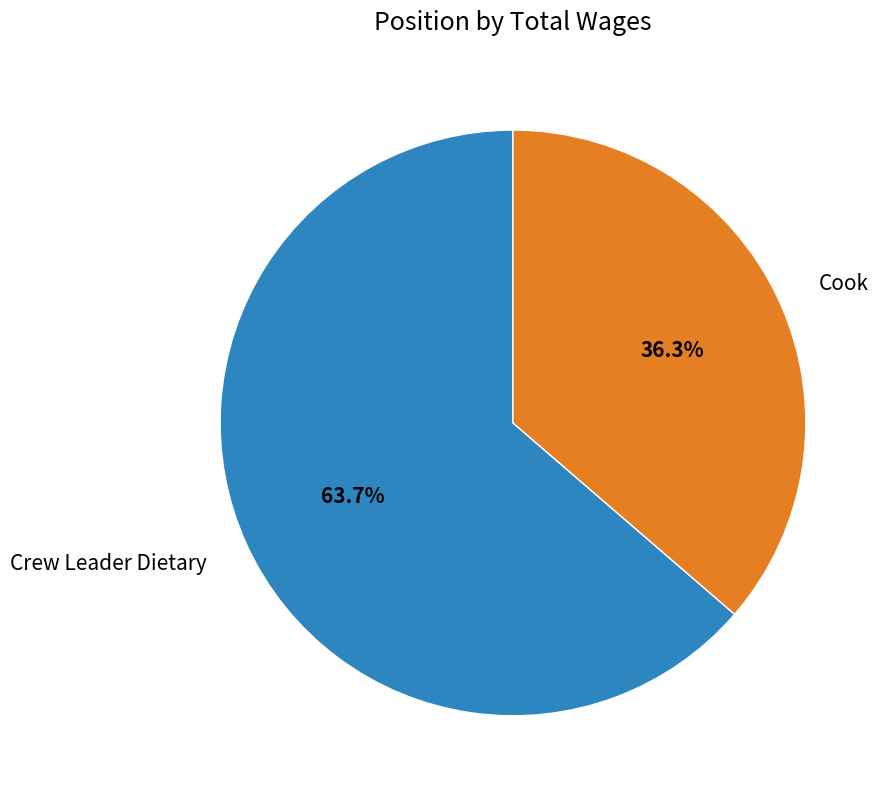

Is there any slice that represents more than half of the pie?

Yes